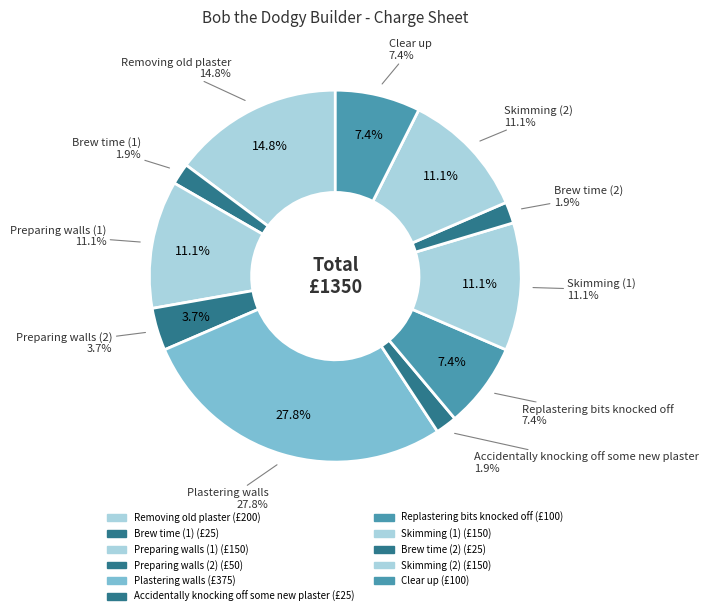

Count the number of slices in the pie.

11